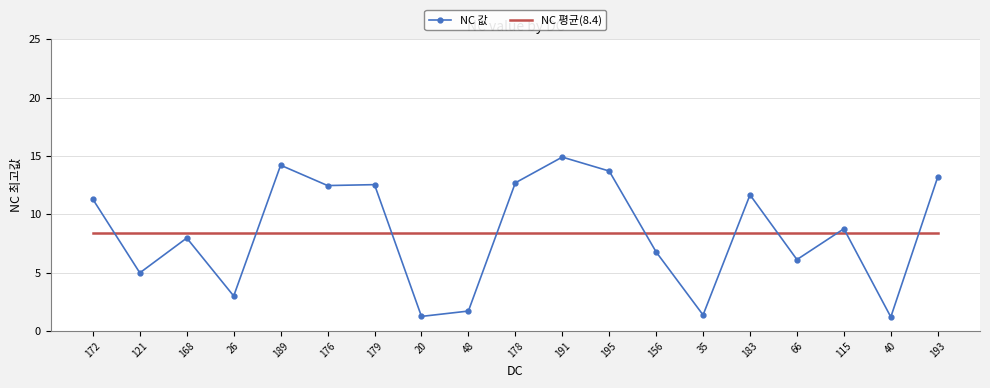

At which category does NC 값 reach its first local valley?

121